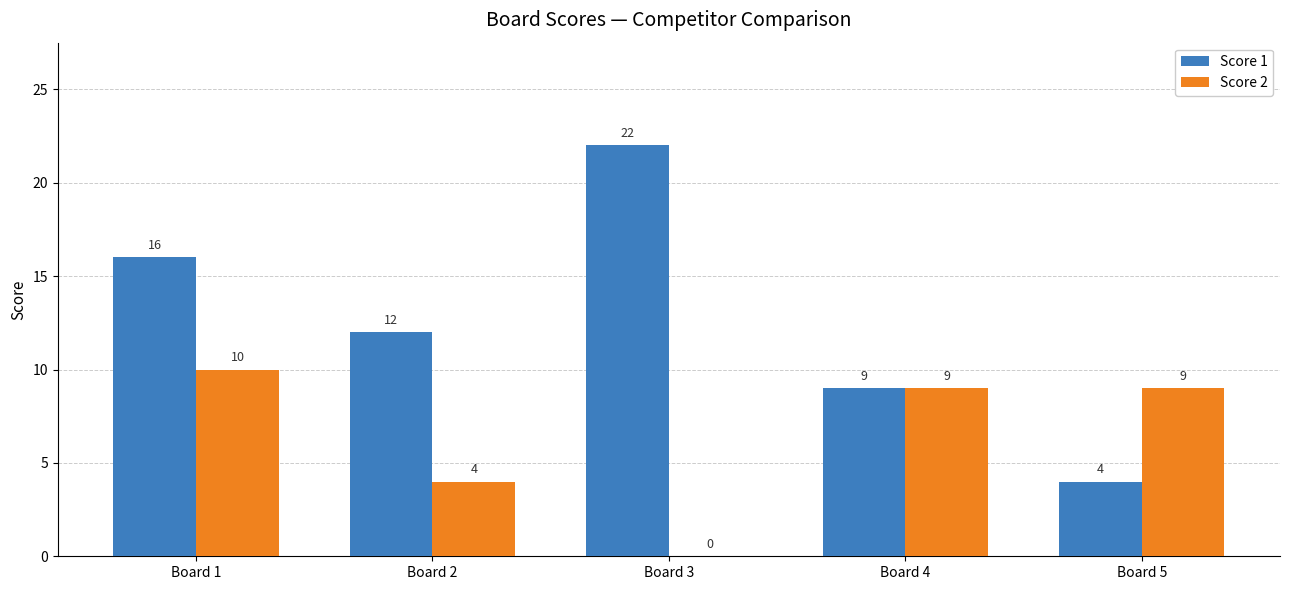

At which label does Score 2 first exceed 9?

Board 1